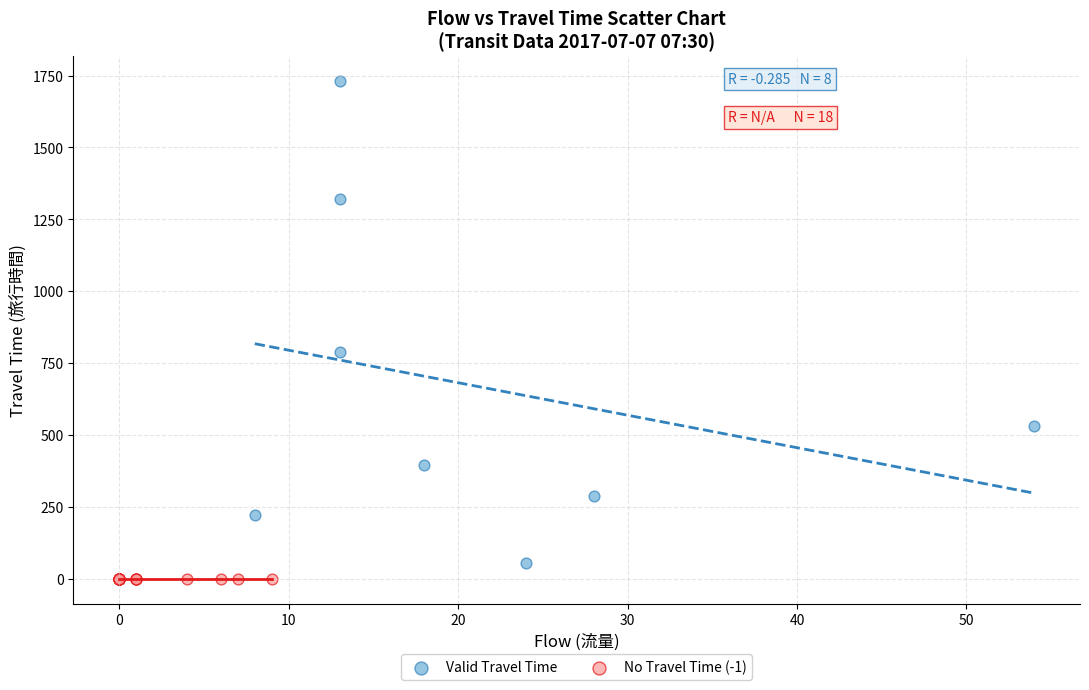

Which series contains the highest Y value?

Valid Travel Time